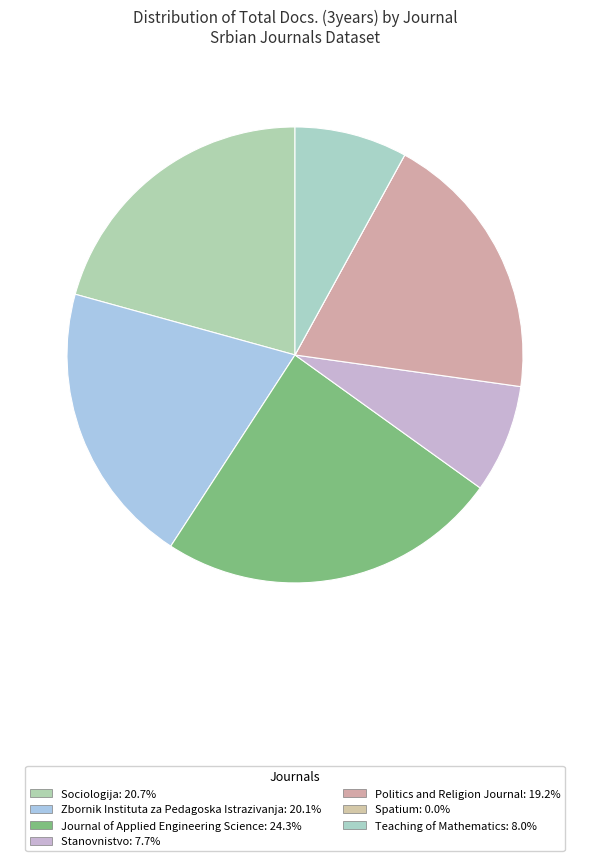

To the nearest percent, what is the average slice percentage?

14%